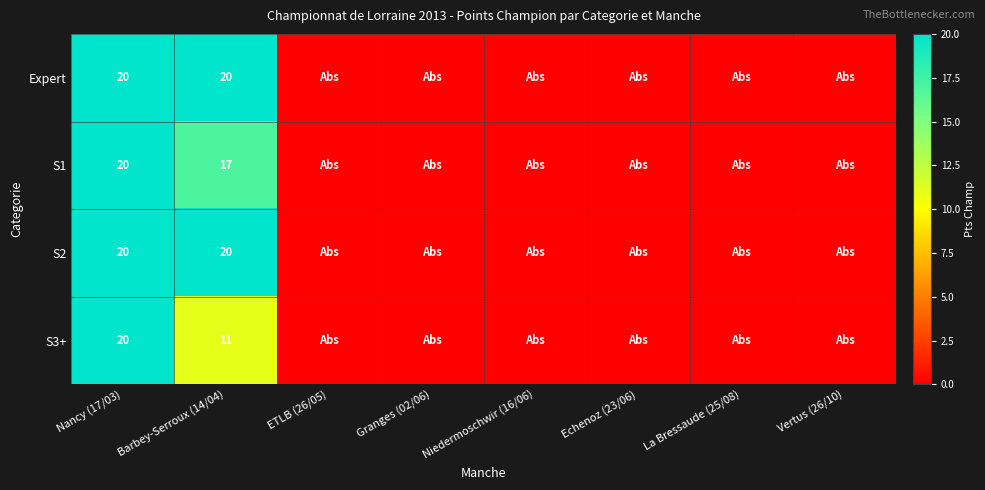

What is the total value across all series at Nancy (17/03)?

80